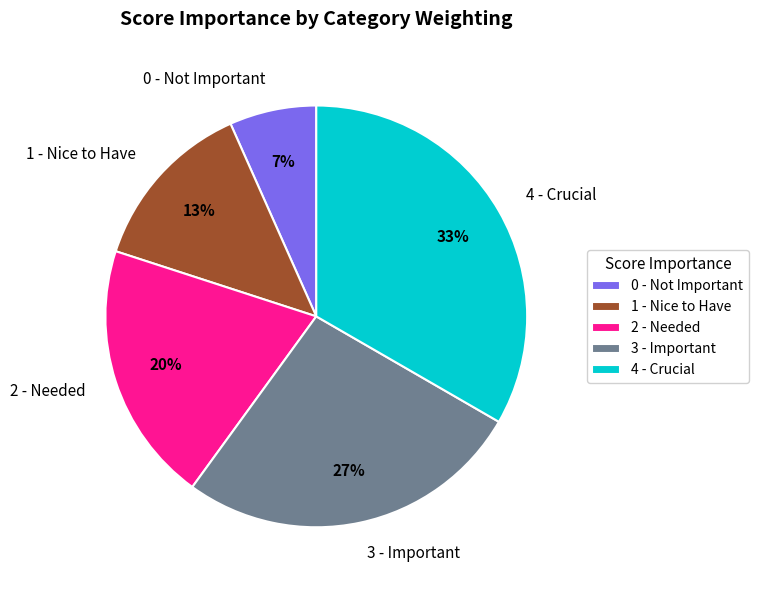

What percentage is the 1 - Nice to Have slice, to the nearest percent?

13%